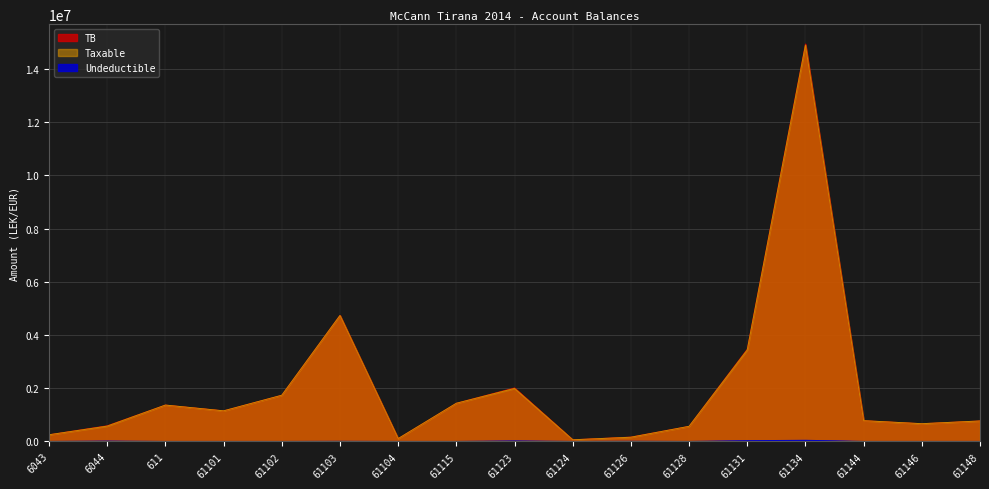

How many data points does each series have?

17